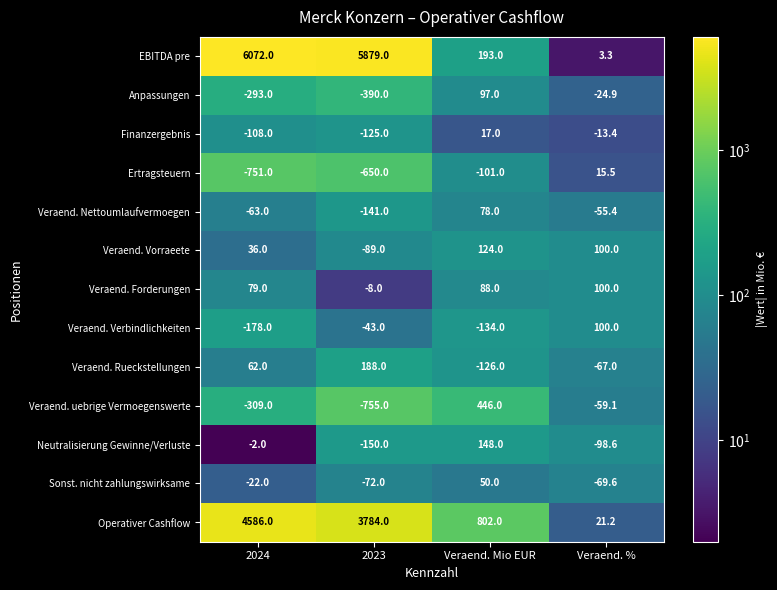

Which series changed the most between 2023 and Veraend. %?

EBITDA pre